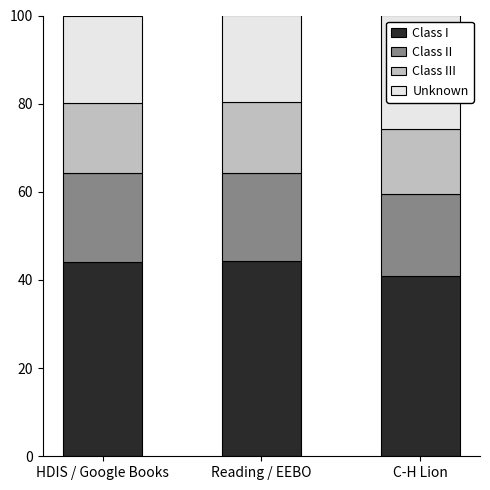

How many bars are there in total?

3